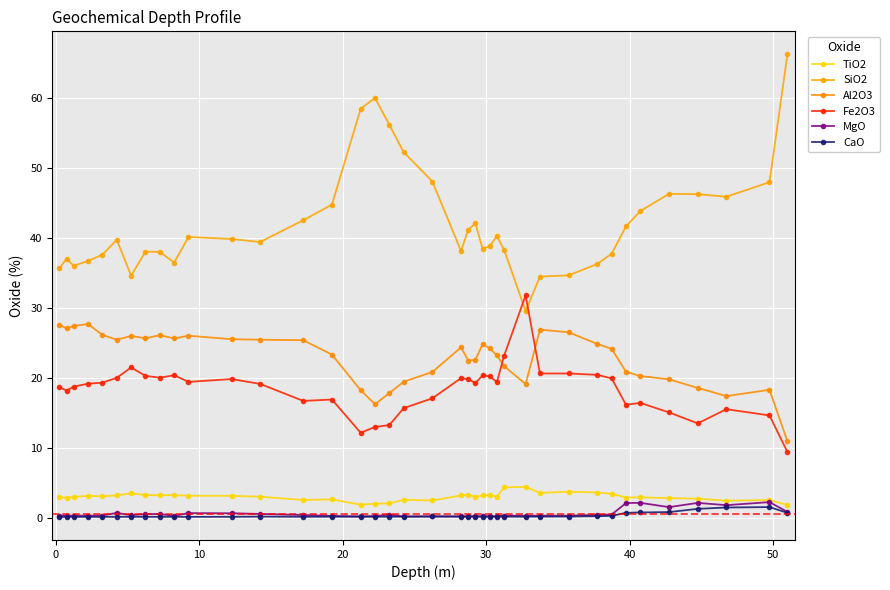

True or false: CaO and Fe2O3 cross at least once.

False